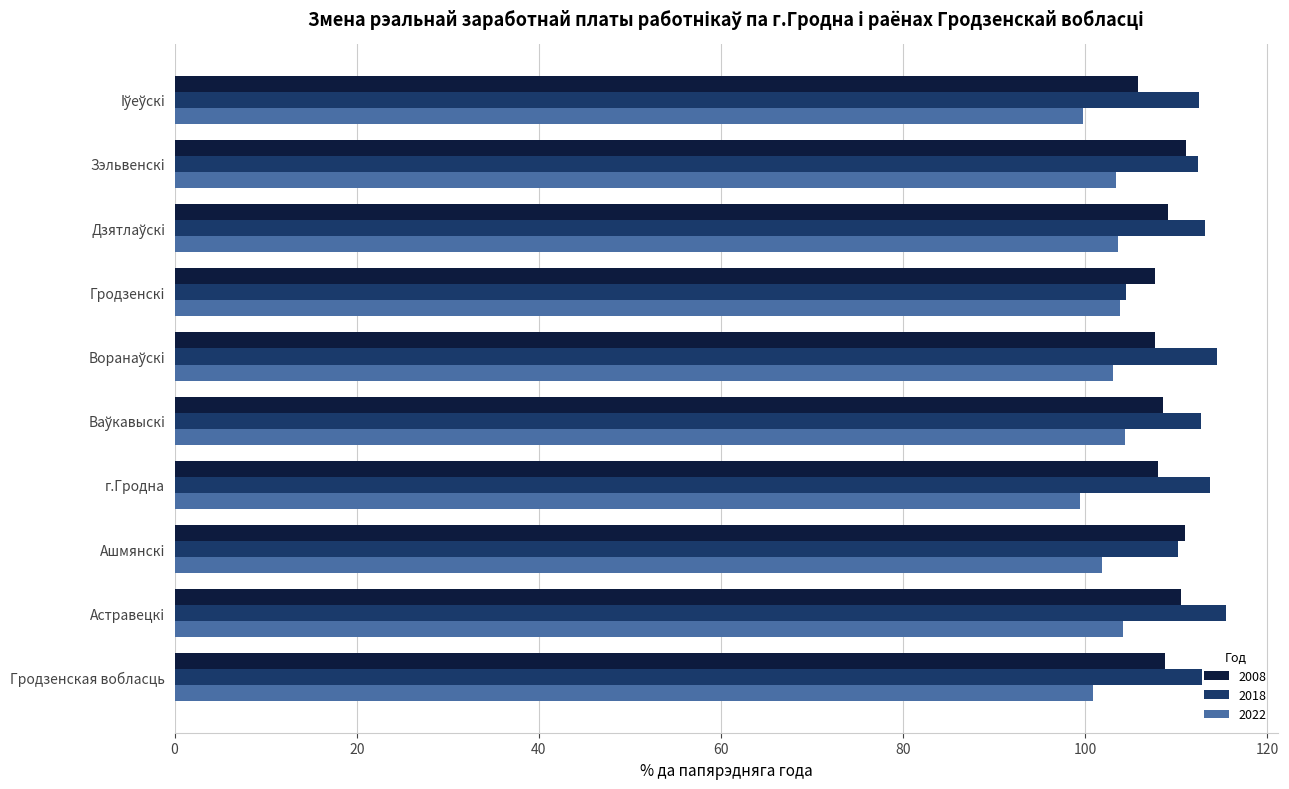

What is the sum of all 2008 values?

1087.9